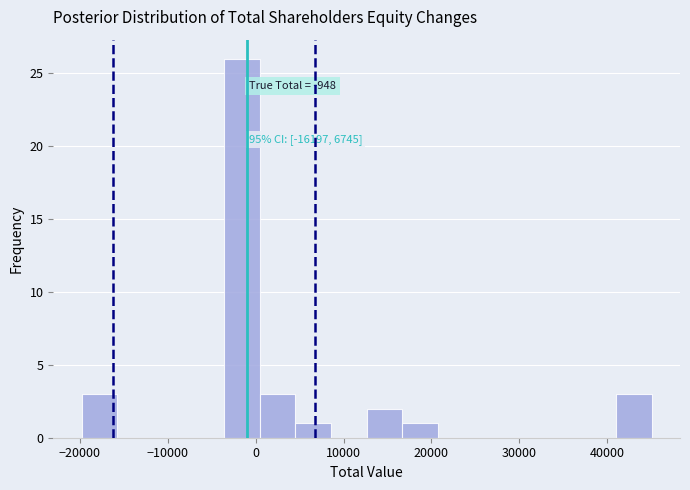

Which range on the x-axis has the tallest bar?

-4000 to 0